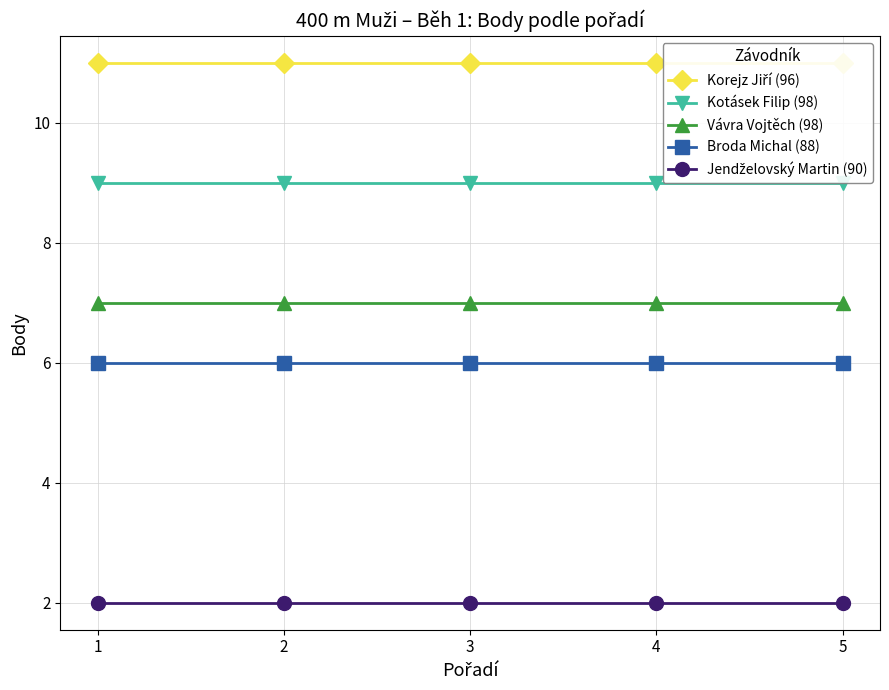

True or false: Broda Michal (88) and Kotásek Filip (98) cross at least once.

False